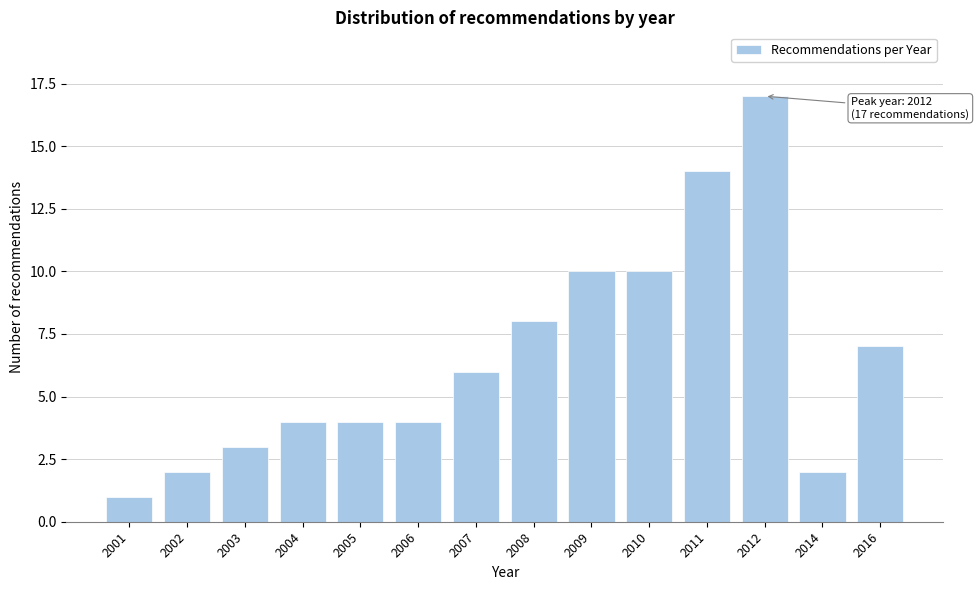

Reading left to right, transcribe all the data shown in this chart.

2001=1	2002=2	2003=3	2004=4	2005=4	2006=4	2007=6	2008=8	2009=10	2010=10	2011=14	2012=17	2014=2	2016=7